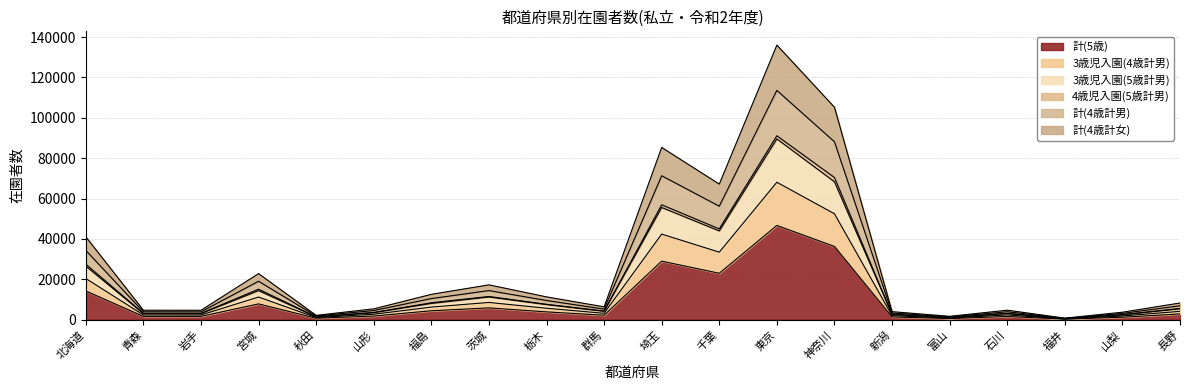

At which label does 計(5歳) reach its peak?

東京